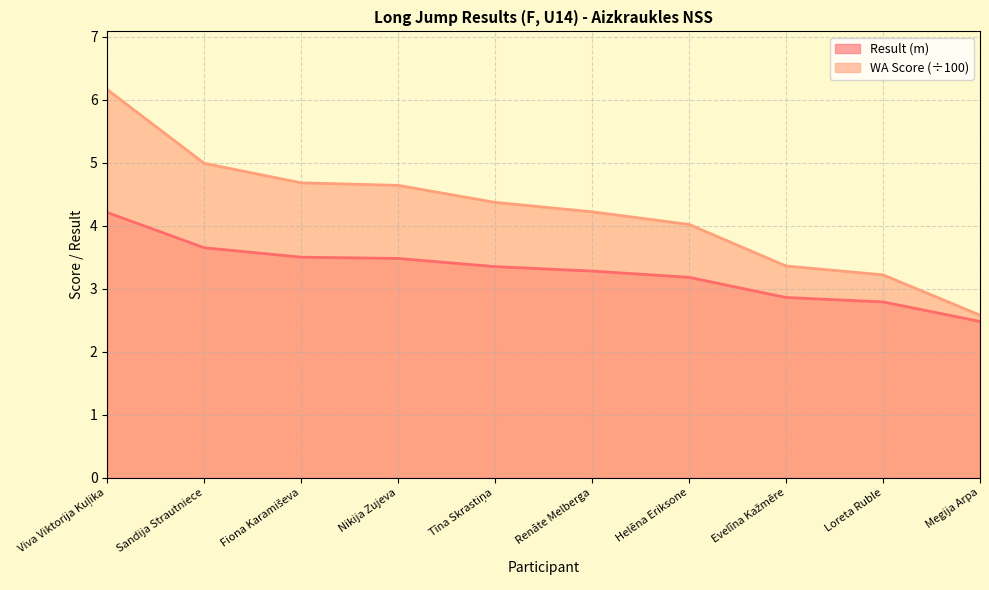

What is the total value across all series at Loreta Ruble?

6.0